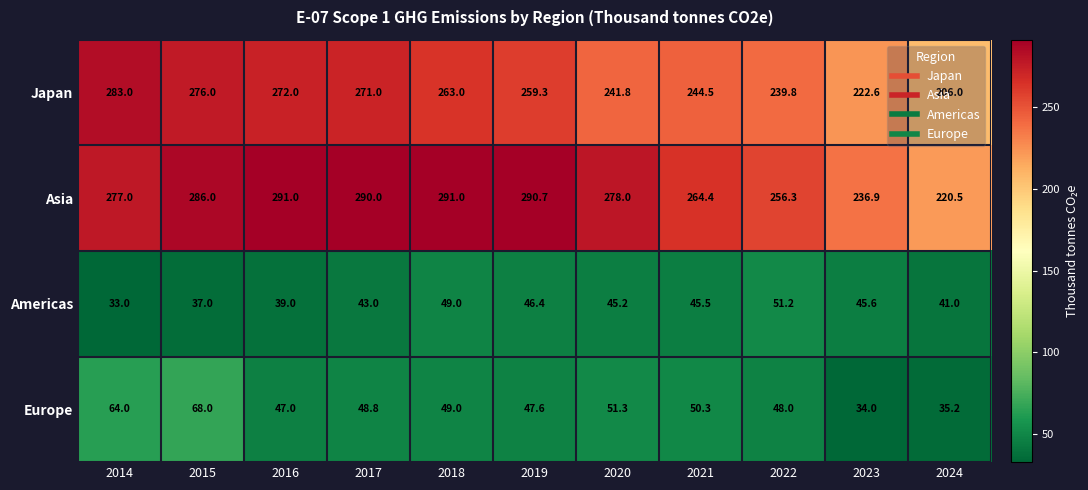

At which category is the sum across all series the highest?

2015